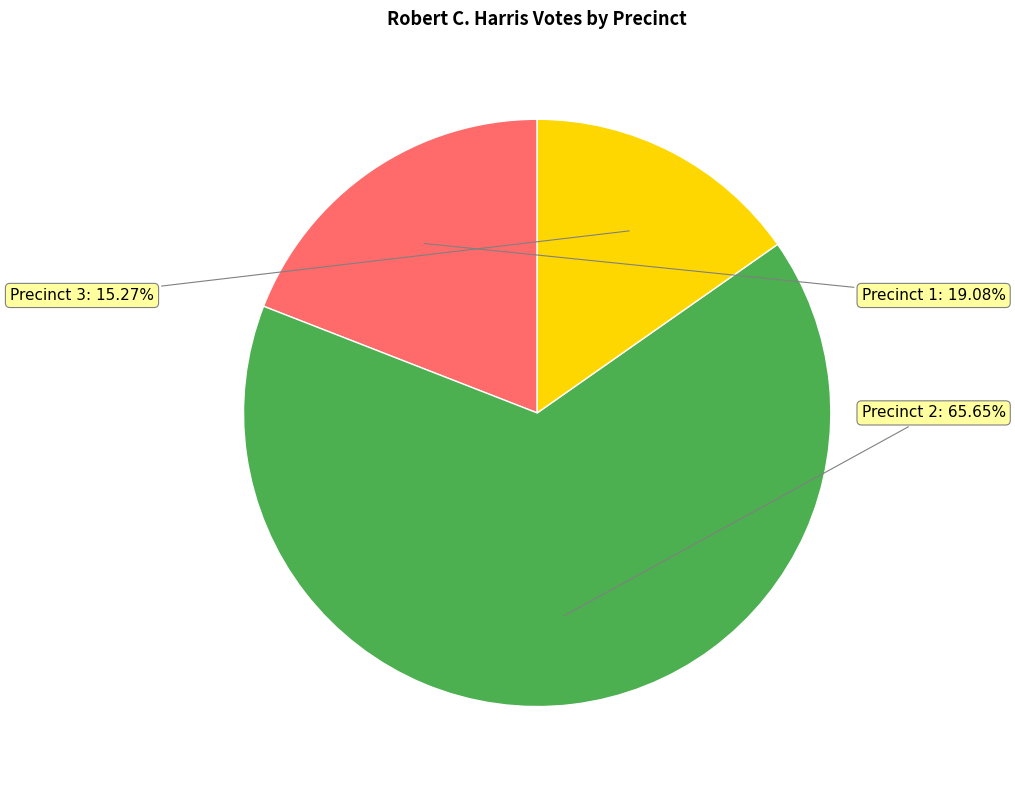

Does any single category account for the majority?

Yes